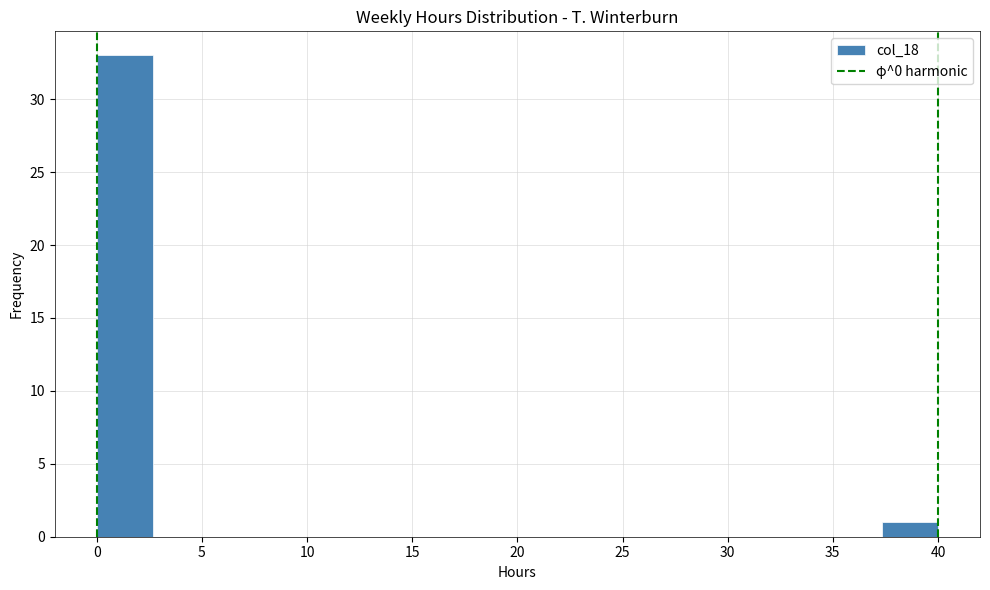

How tall is the bar that spans 37.5 to 40.0 on the x-axis? Neither the bar edges nor the heights are printed on the chart, so give them approximately, as read against the axes.

1